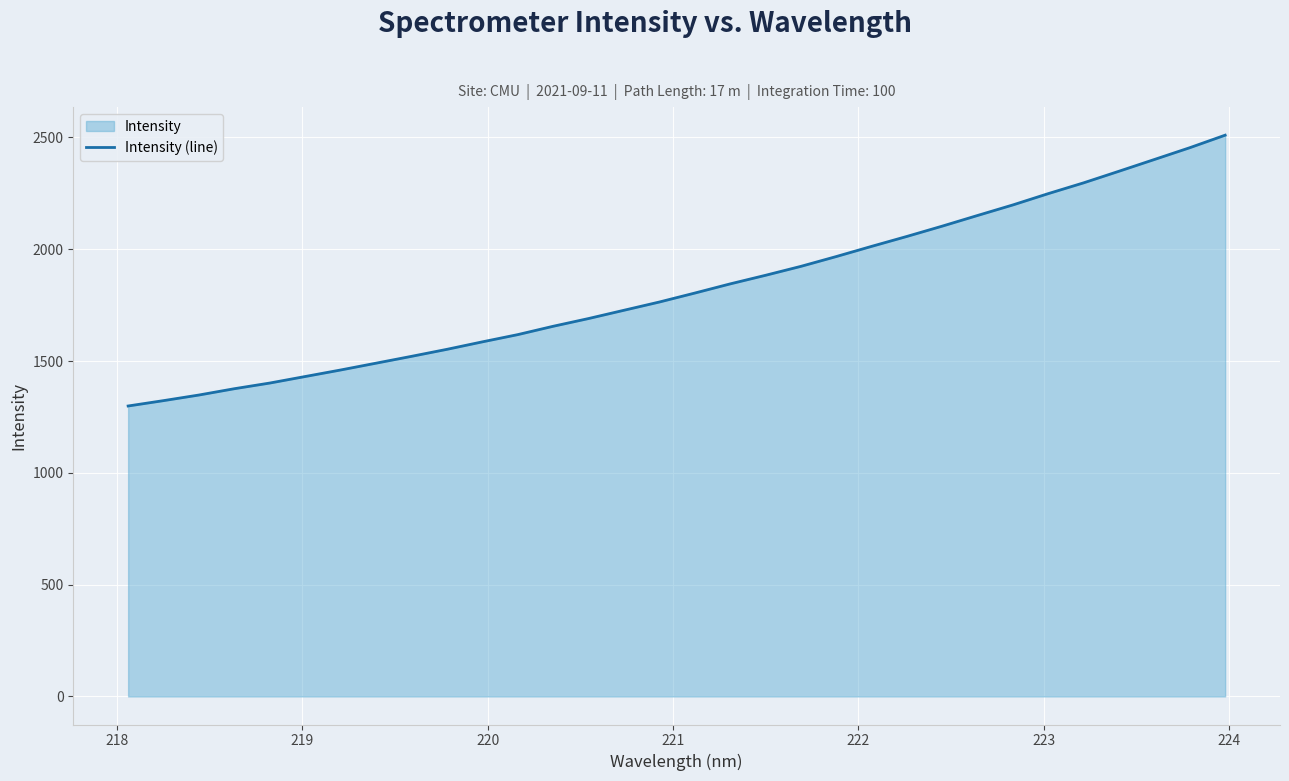

What is the greatest value displayed?

2510.0